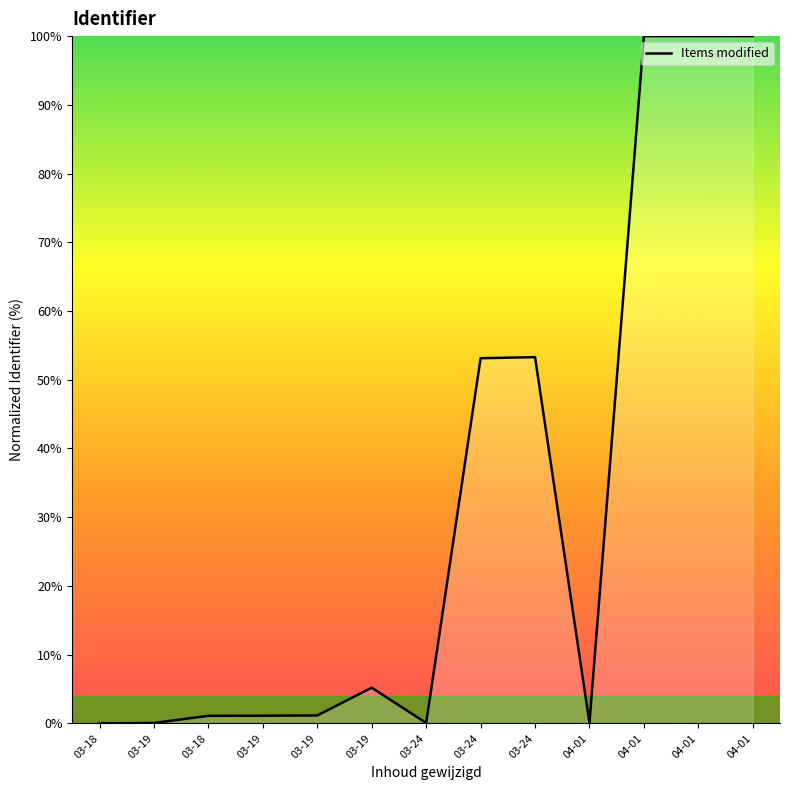

Is this an area chart (filled region under the line)?

Yes